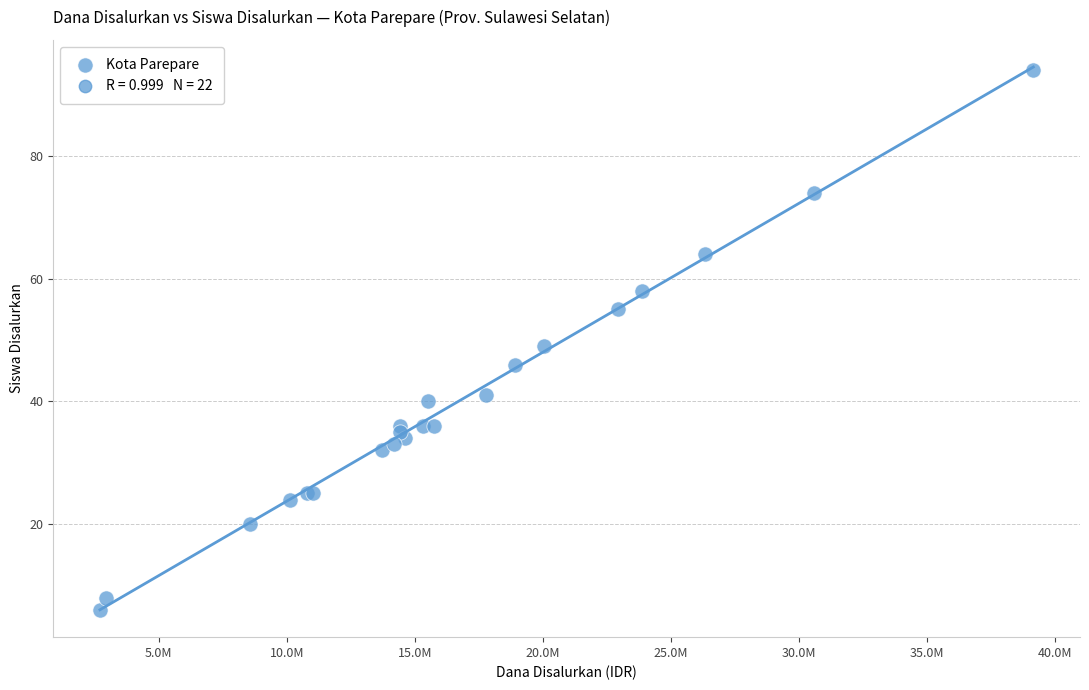

What Y value in the scatter plot is closest to 50?

49